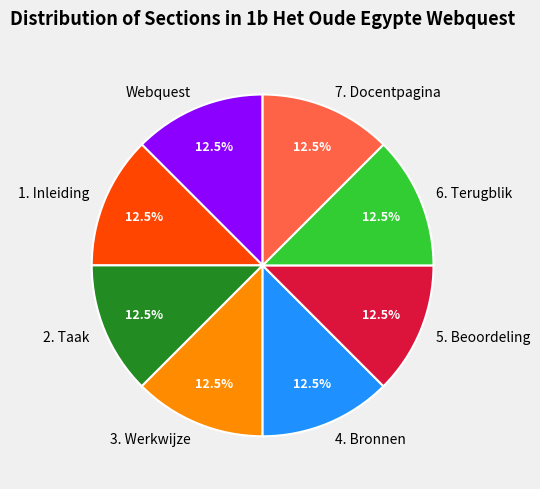

Is the sum of 6. Terugblik and 5. Beoordeling greater than half?

No